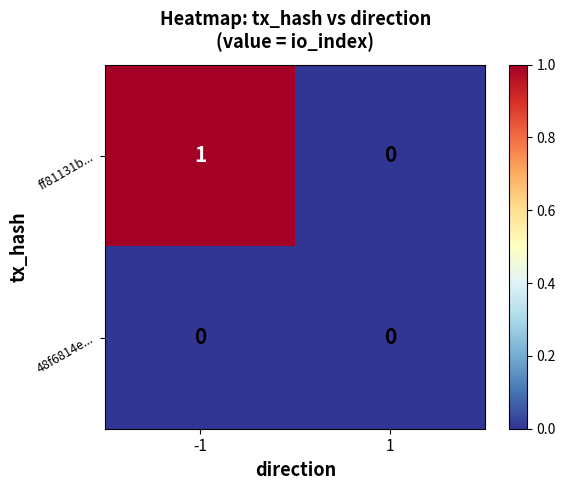

What is the difference between the highest and lowest values at -1?

1